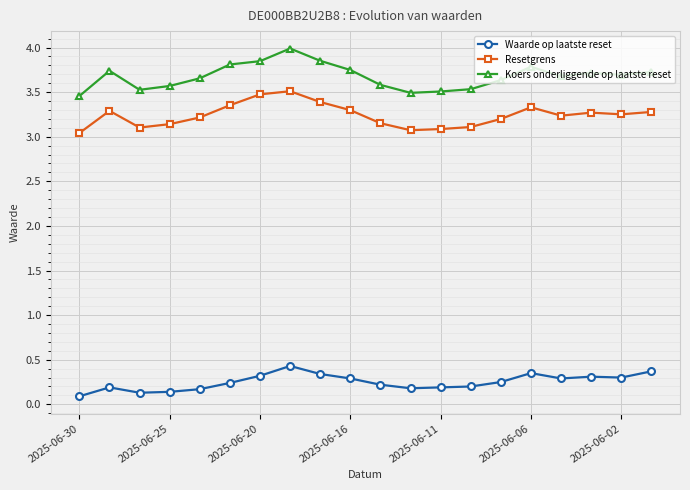

True or false: Resetgrens and Waarde op laatste reset cross at least once.

False